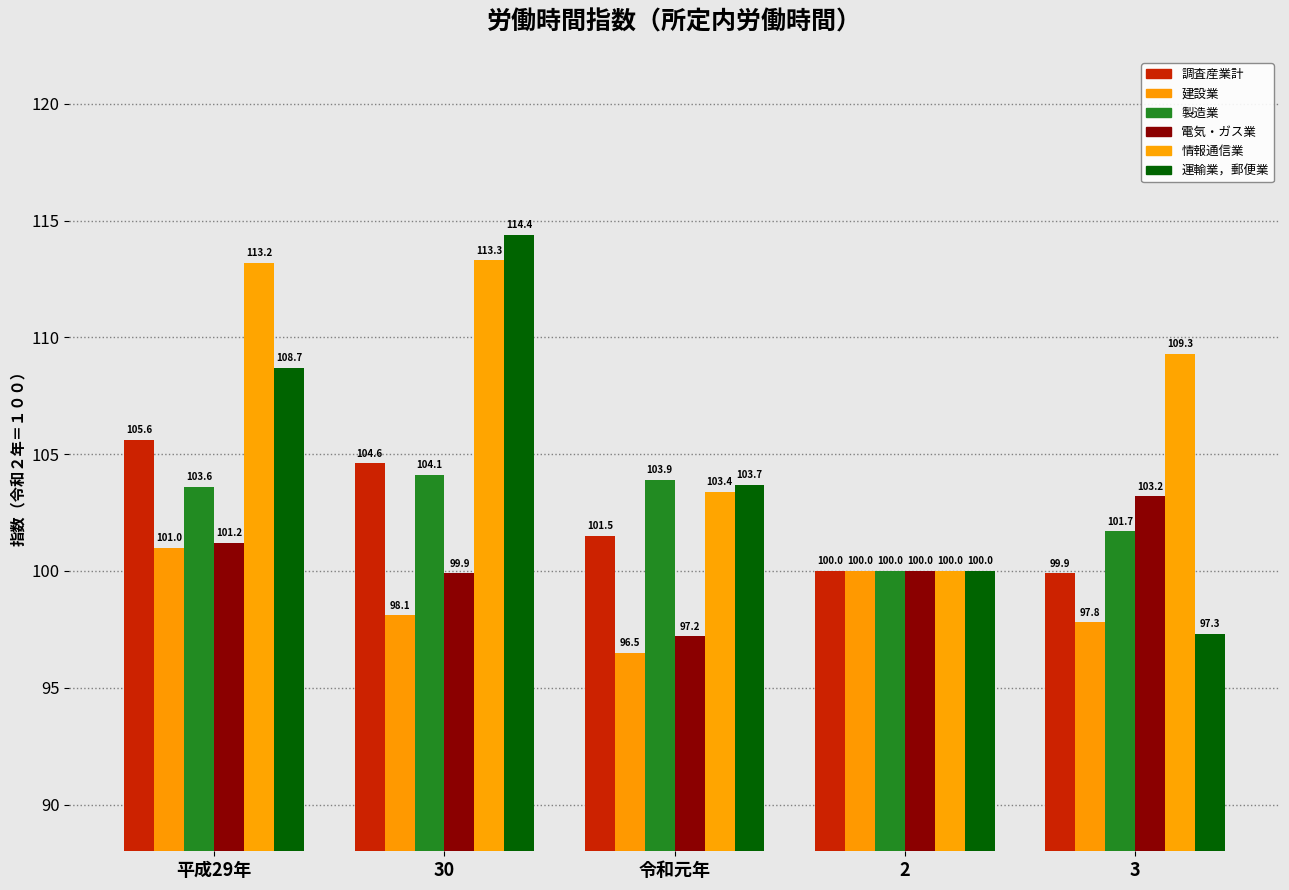

Which series changed the most between 令和元年 and 2?

製造業